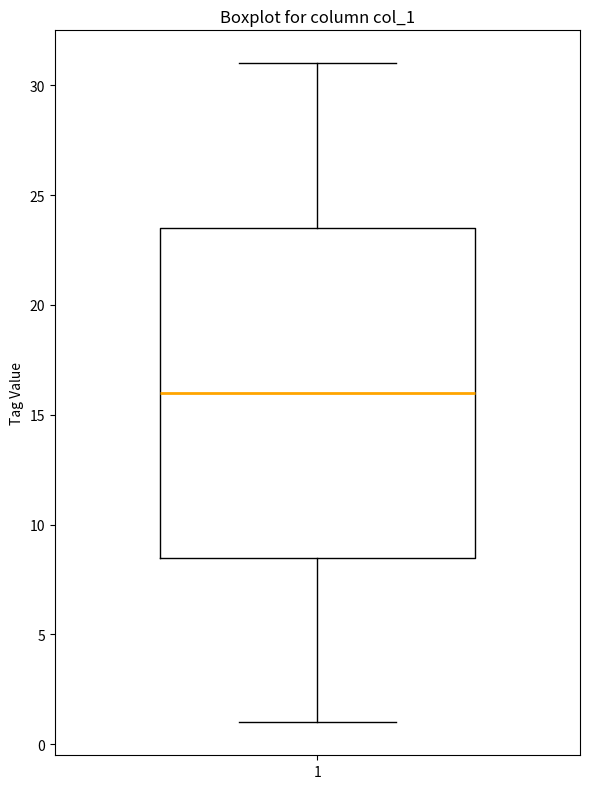

Transcribe this box plot: give where the median line is, the range the box spans, and where the two whiskers end, as read against the y-axis. The values are not printed on the chart, so give them approximately, as read against the axis.

median 16.0, box 8.5 to 23.5, whiskers 1.0 to 31.0